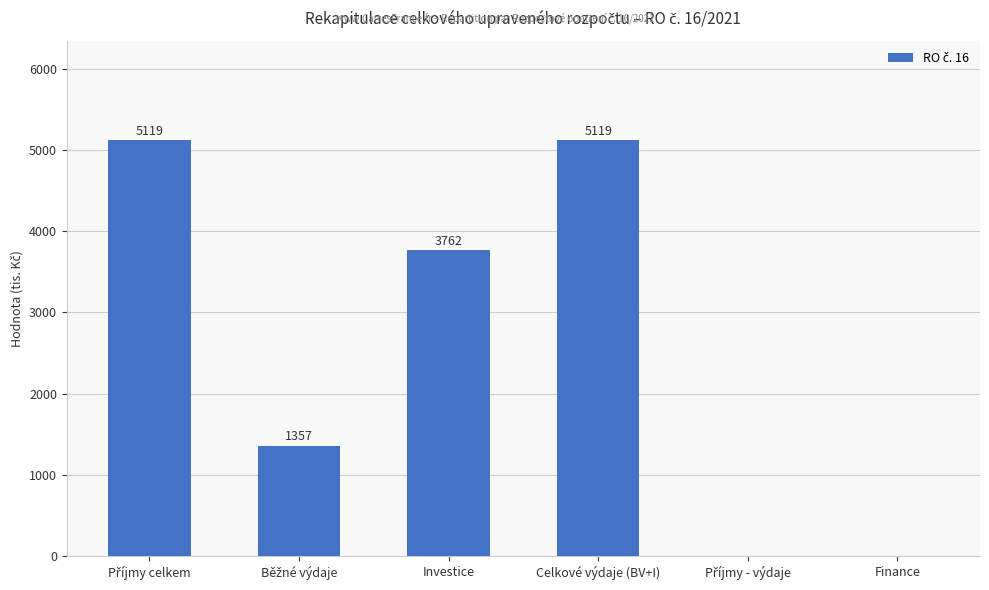

How many distinct data groups are displayed?

1